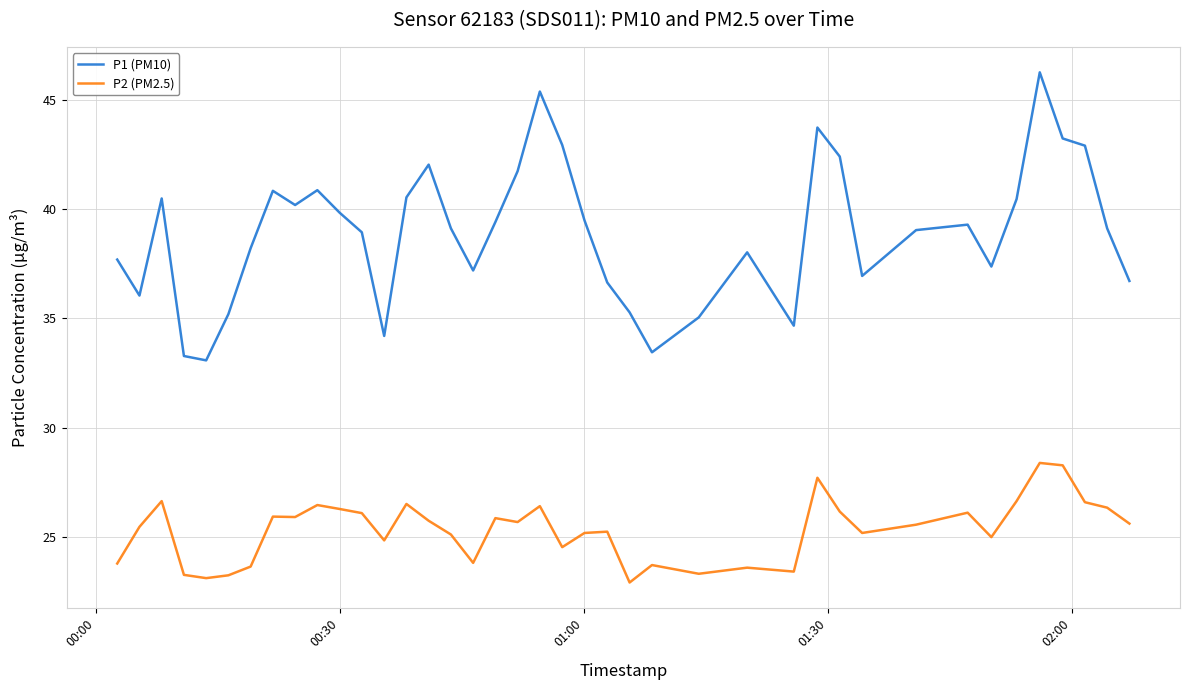

Which series has the largest range (max minus min)?

P1 (PM10)